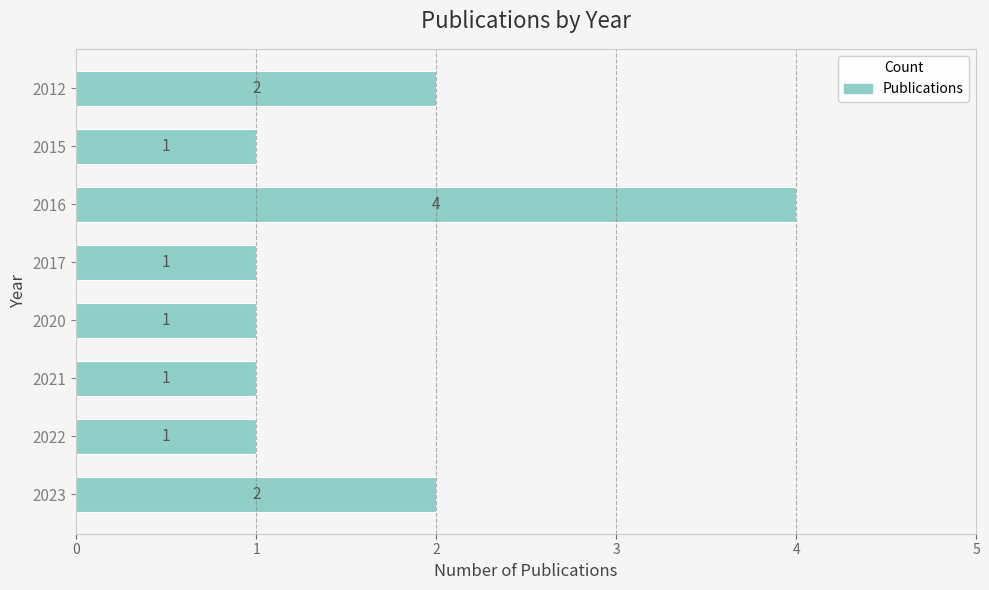

At which category does the chart reach its peak across all series?

2016